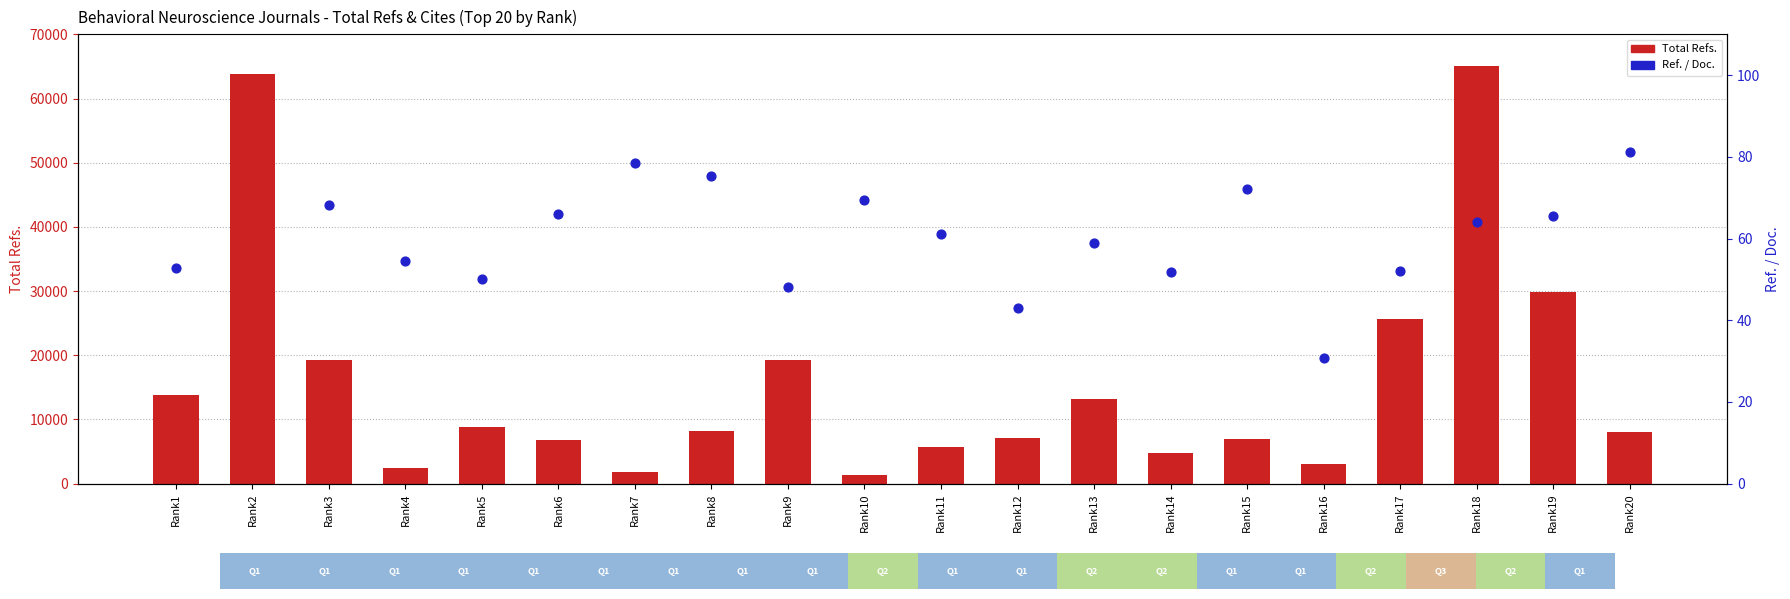

At how many categories does at least one series exceed 14516?

6